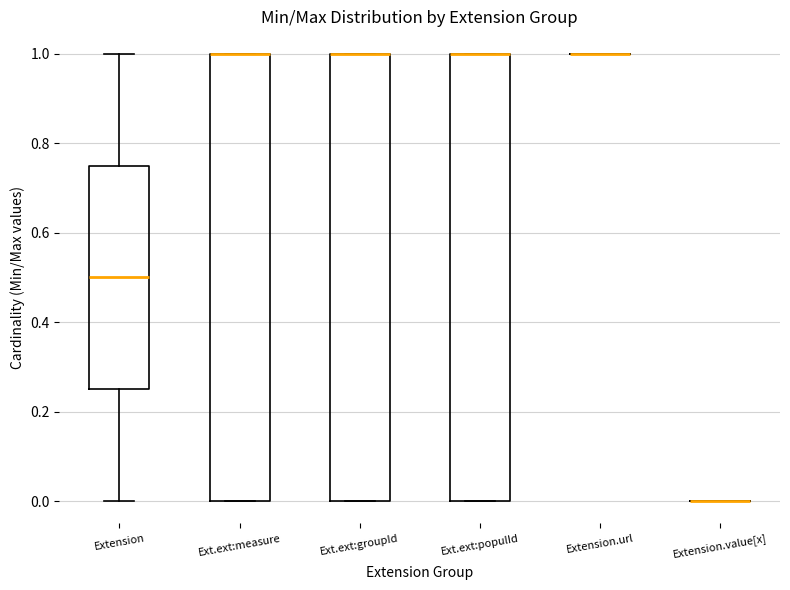

Reading left to right, transcribe this box plot: for each box, give where its median line is, the range the box spans, and where its two whiskers end, as read against the y-axis. The values are not printed on the chart, so give them approximately, as read against the axis.

Extension: median 0.50, box 0.26 to 0.76, whiskers 0.00 to 1.00
Ext.ext:measure: median 1.00 (drawn on the box's upper edge), box 0.00 to 1.00, whiskers 0.00 to 1.00
Ext.ext:groupId: median 1.00 (drawn on the box's upper edge), box 0.00 to 1.00, whiskers 0.00 to 1.00
Ext.ext:populId: median 1.00 (drawn on the box's upper edge), box 0.00 to 1.00, whiskers 0.00 to 1.00
Extension.url: box collapsed to a line at 1.00, whiskers 1.00 to 1.00
Extension.value[x]: box collapsed to a line at 0.00, whiskers 0.00 to 0.00